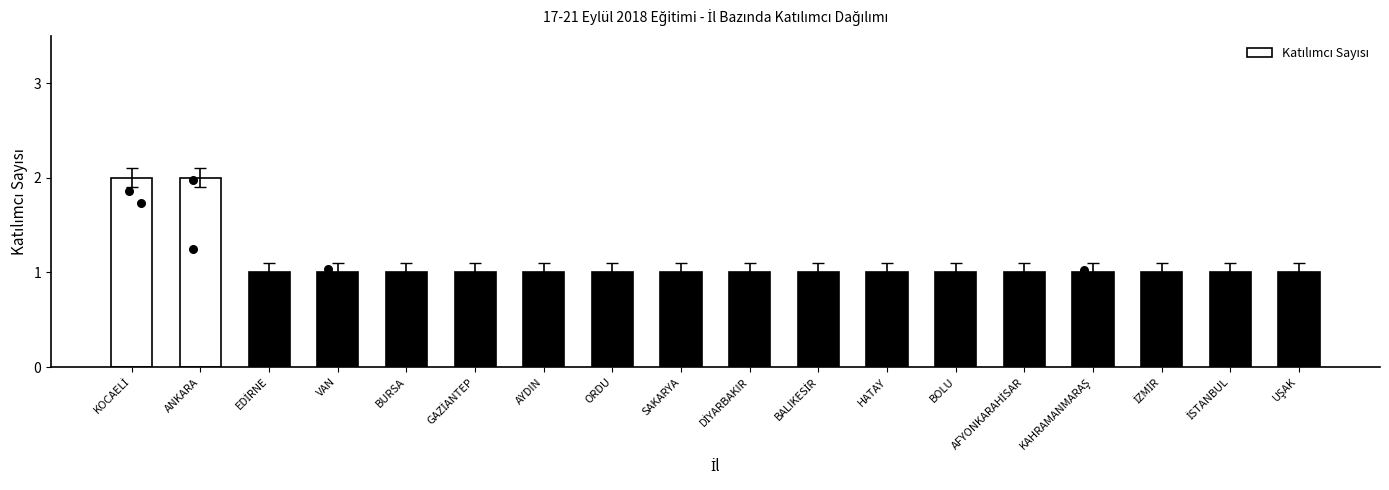

Approximately how many times larger is the value at DİYARBAKIR compared to BOLU?

1.0